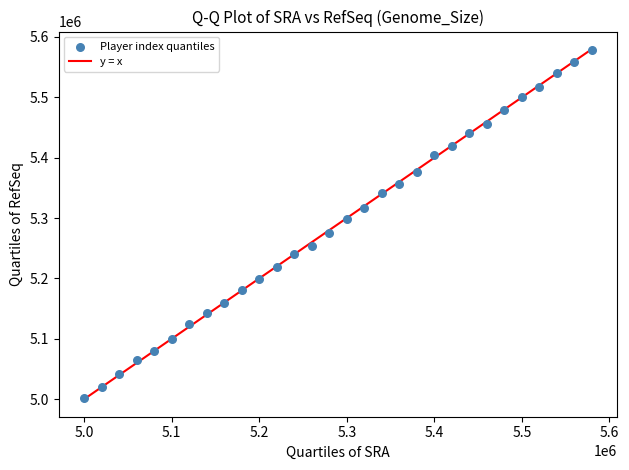

What Y value in the scatter plot is closest to 5290307?

5298313.1